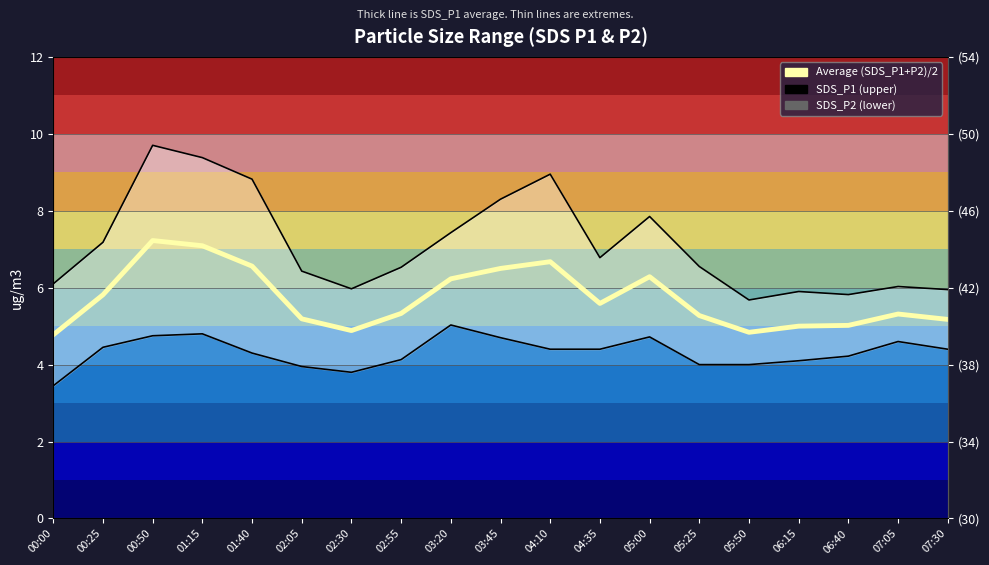

Rank the categories by SDS_P1 (upper) value from highest to lowest.

00:50, 01:15, 04:10, 01:40, 03:45, 05:00, 03:20, 00:25, 04:35, 05:25, 02:55, 02:05, 00:00, 07:05, 02:30, 07:30, 06:15, 06:40, 05:50